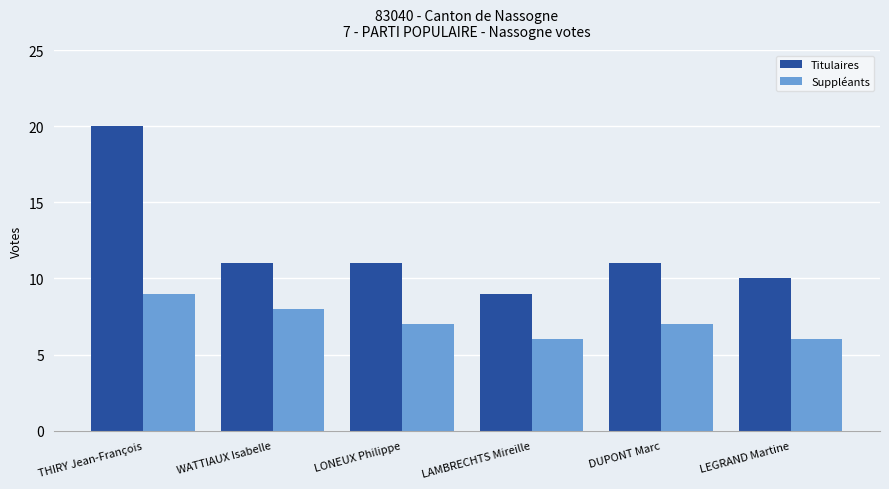

At which category is the sum across all series the highest?

THIRY Jean-François